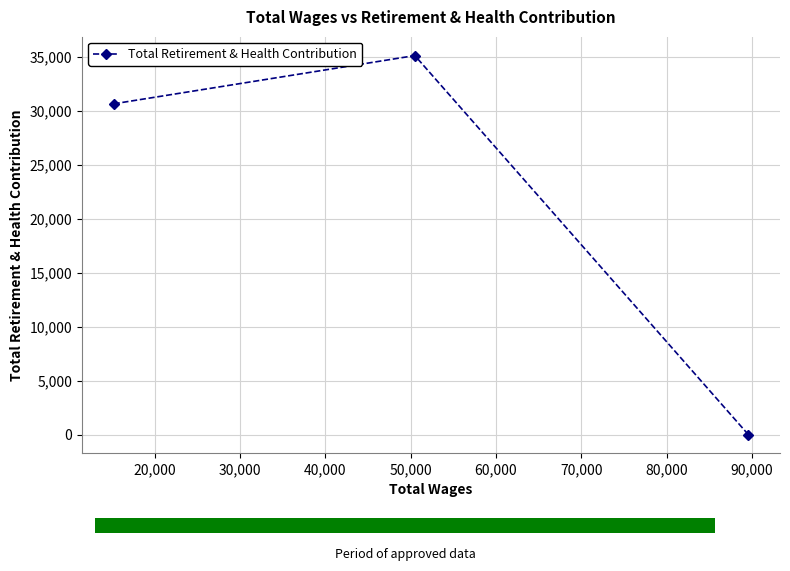

What is the highest value of the Total Retirement & Health Contribution series?

35119